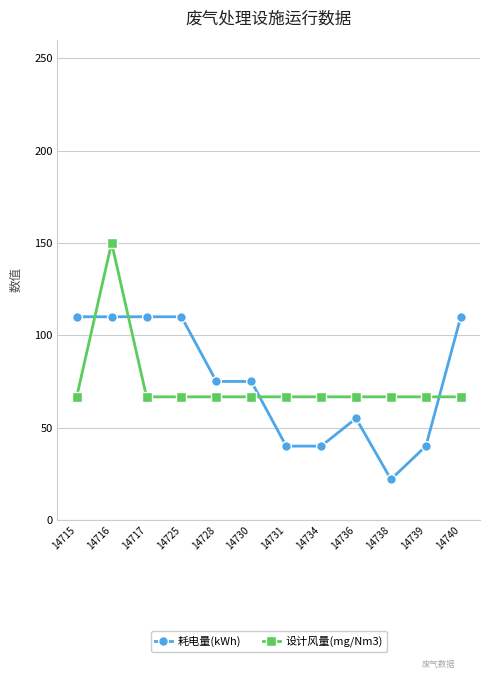

What is the spread (max minus min) of values at 14716?

40.0